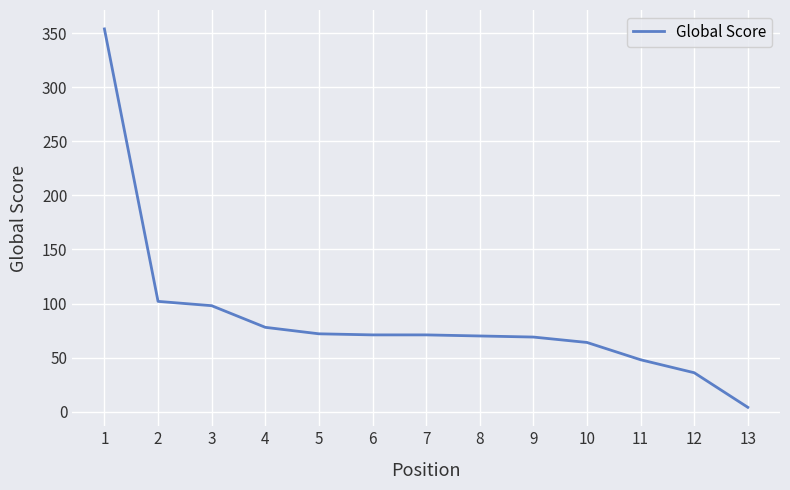

True or false: the data shows 76 at 11.

False